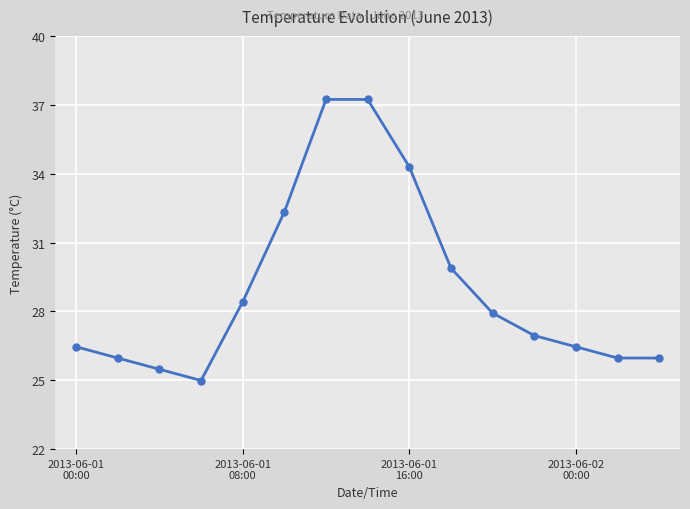

True or false: there are more than 1 points higher than both neighbors.

False